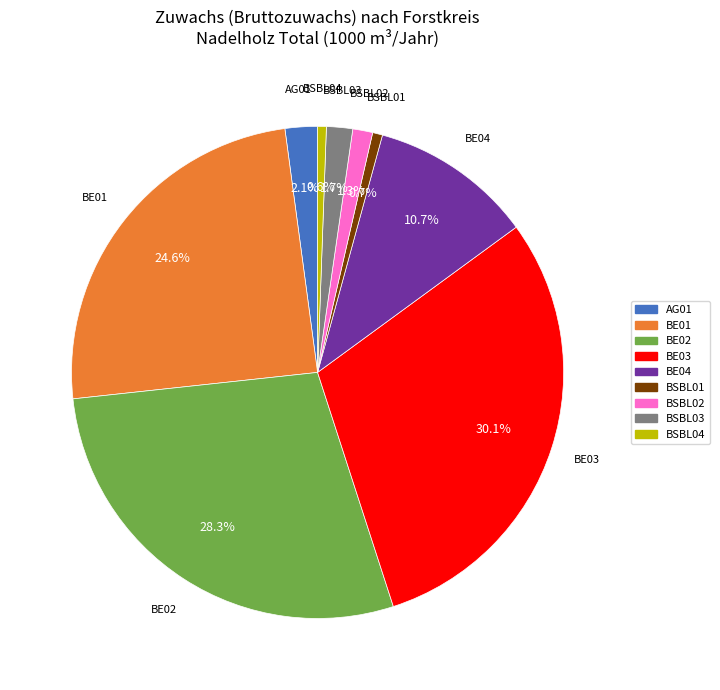

Is there any slice that represents more than half of the pie?

No